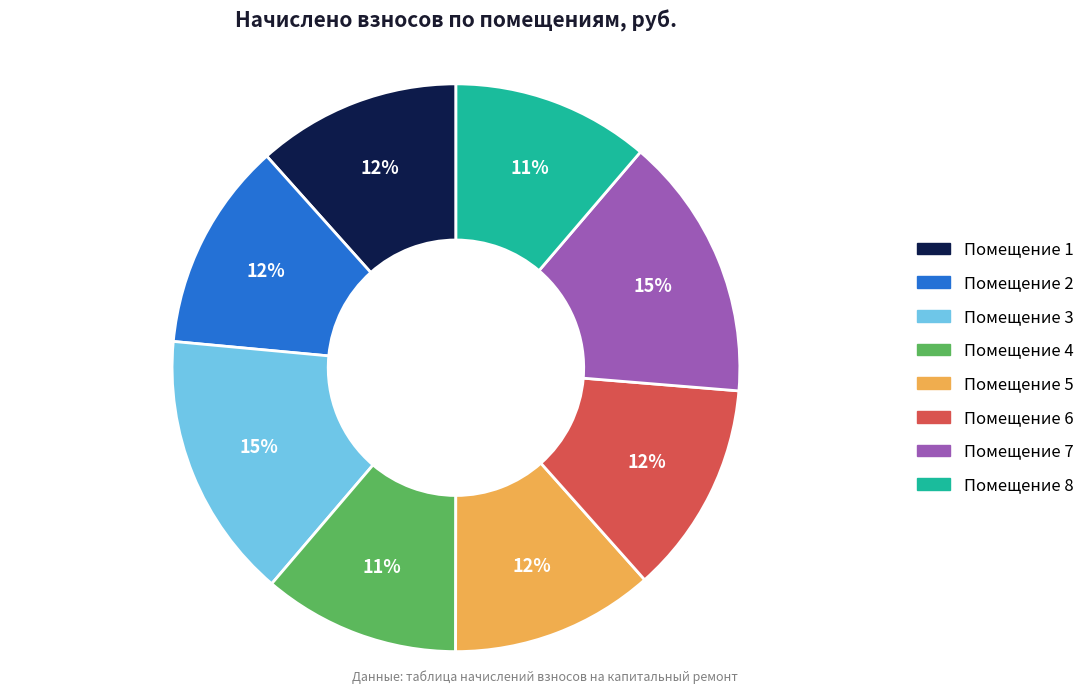

To the nearest percent, what is the difference between the largest and smallest slice percentages?

4%